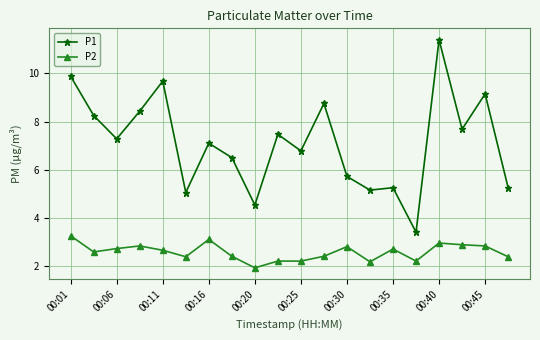

True or false: P1 and P2 intersect in this chart.

False